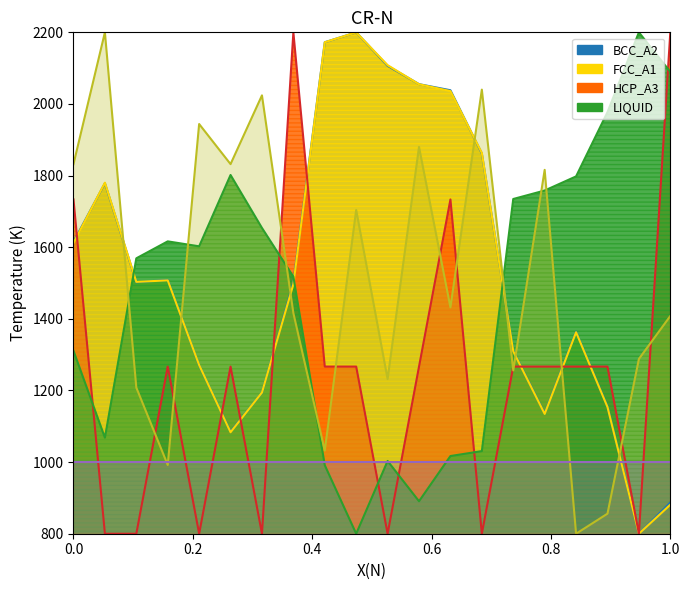

Does the chart have visible grid lines?

No